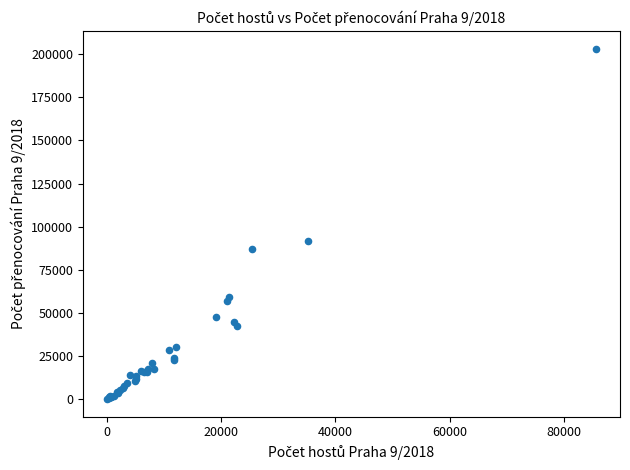

What Y value in the scatter plot is closest to 101686?

91998